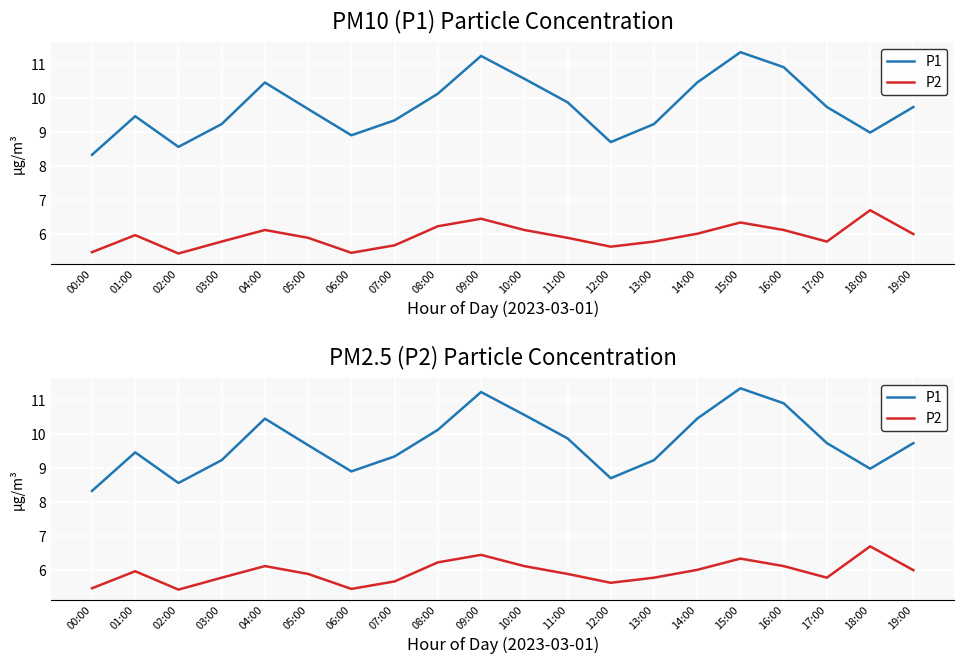

What is the approximate value of P1 at 07:00?

9.3